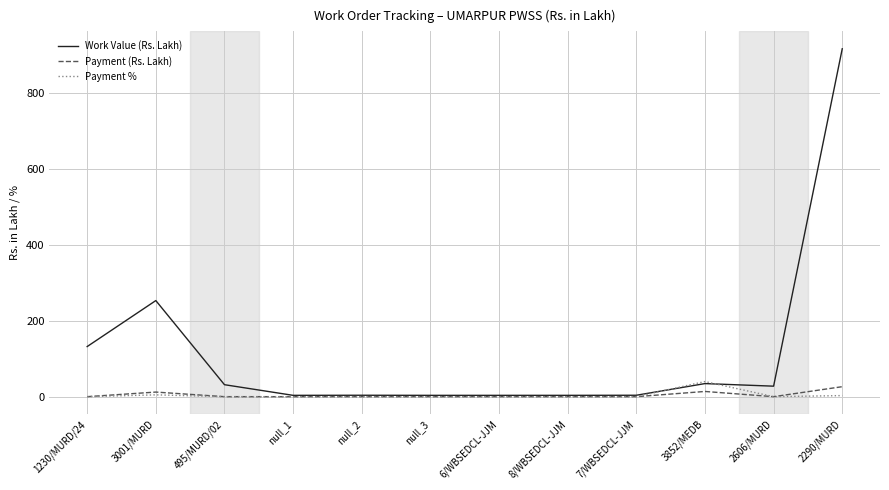

Is this an area chart (filled region under the line)?

No